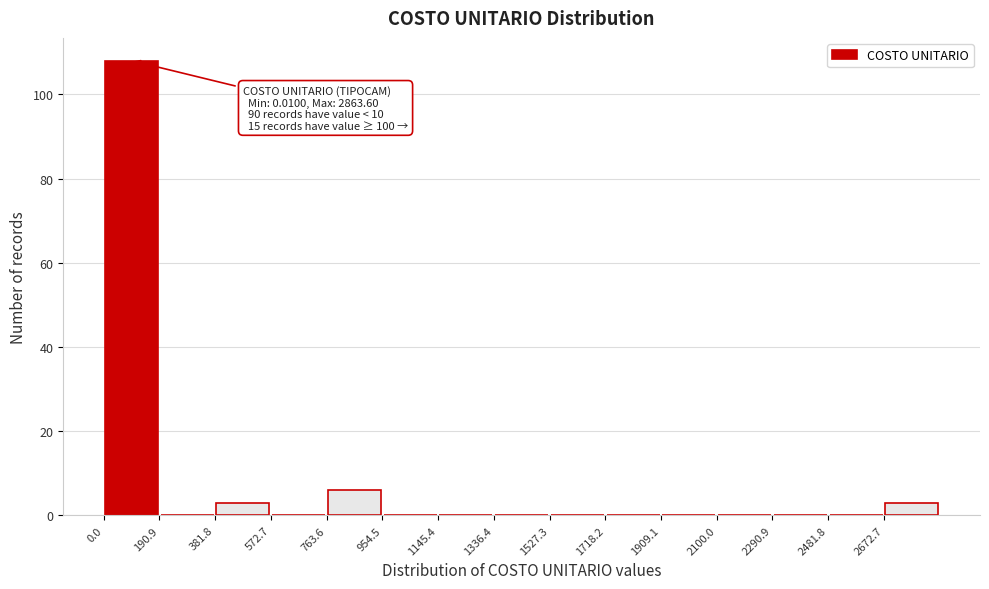

Over which range of the x-axis is the bar tallest?

0 to 200